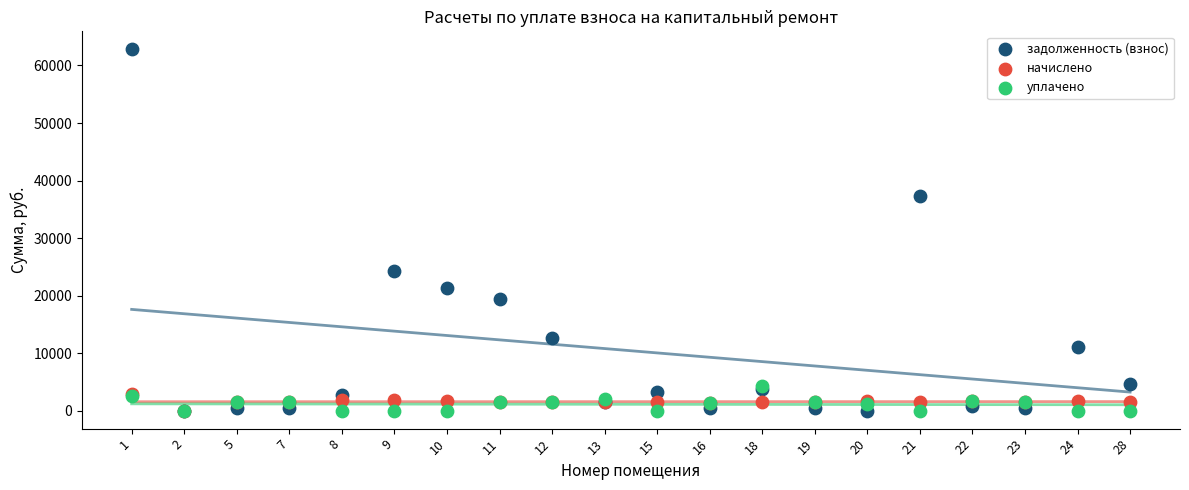

What are all the series names shown in the legend?

задолженность (взнос), начислено, уплачено